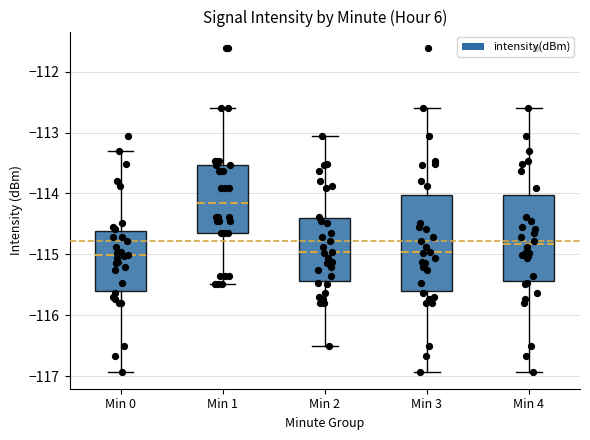

Where does the lower whisker of the box for Min 2 end on the y-axis? The values are not printed on the chart, so give them approximately, as read against the axis.

-116.5